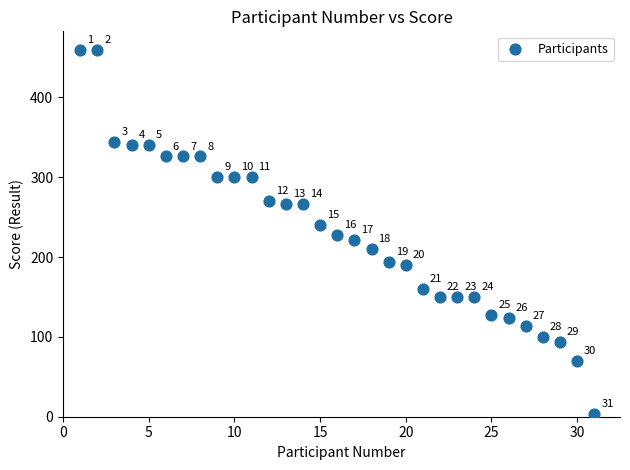

What Y value in the scatter plot is closest to 232?

228